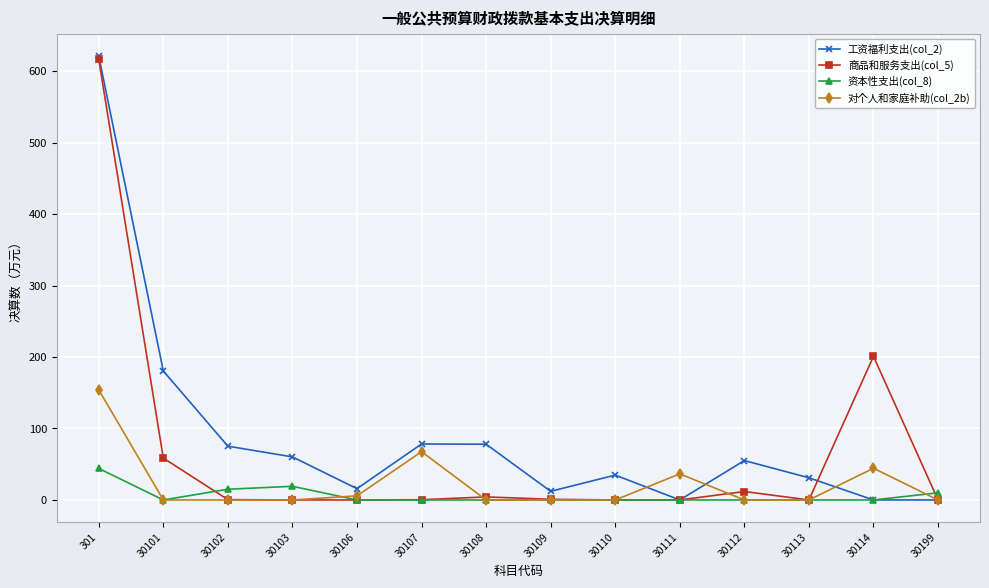

What is the maximum value shown in the chart?

621.0